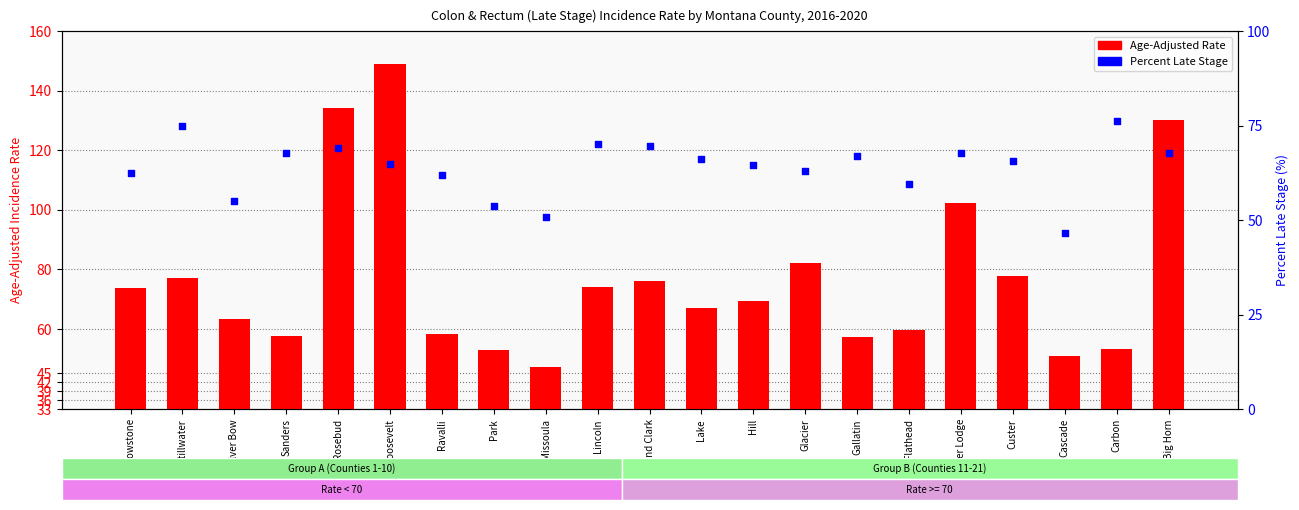

At how many categories does at least one series exceed 129?

3